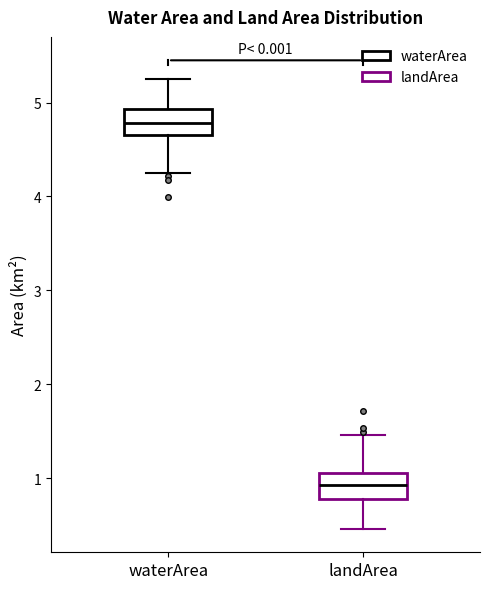

Where does the median line of the box for landArea sit on the y-axis? The values are not printed on the chart, so give them approximately, as read against the axis.

0.9